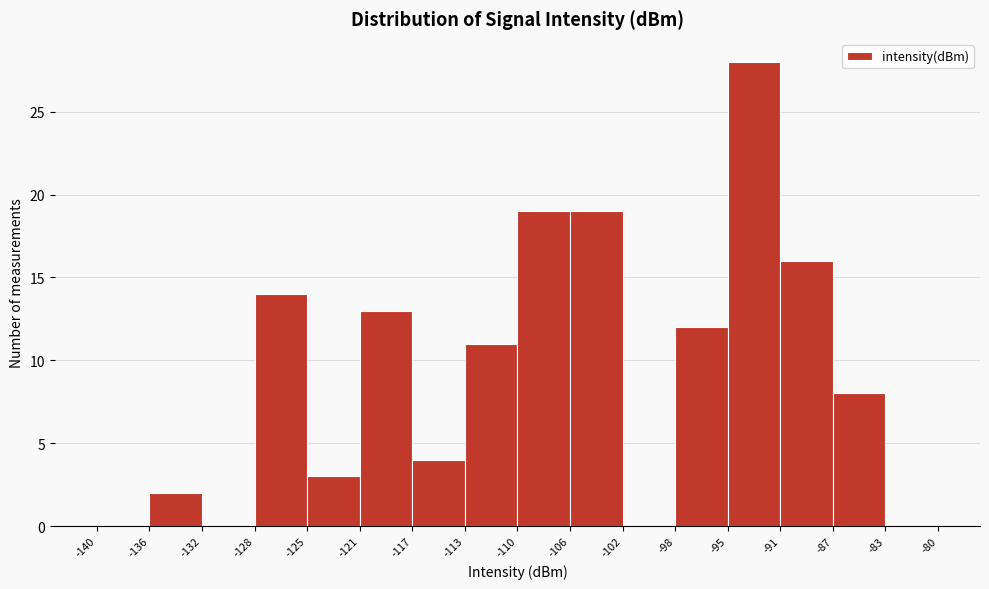

Reading left to right, extract all data points from this chart.

-140=0	-136=2	-132=0	-128=14	-125=3	-121=13	-117=4	-113=11	-110=19	-106=19	-102=0	-98=12	-95=28	-91=16	-87=8	-83=0